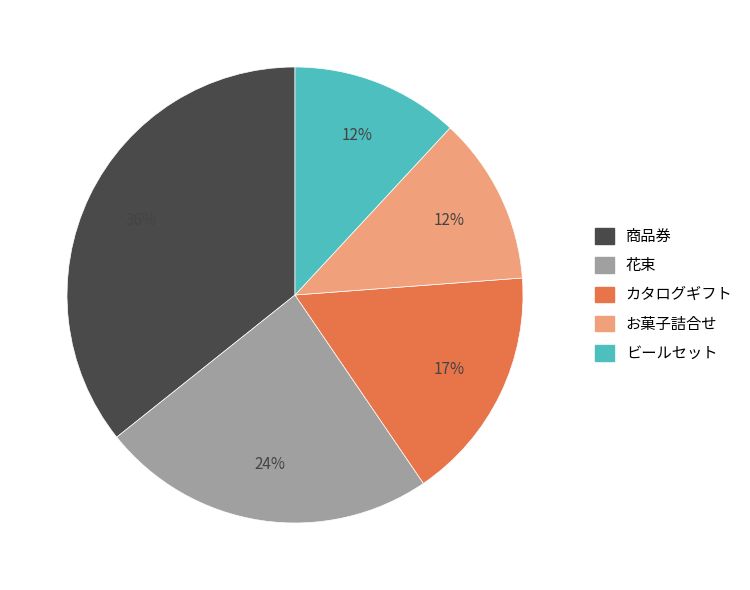

What is the largest slice in the pie chart?

商品券